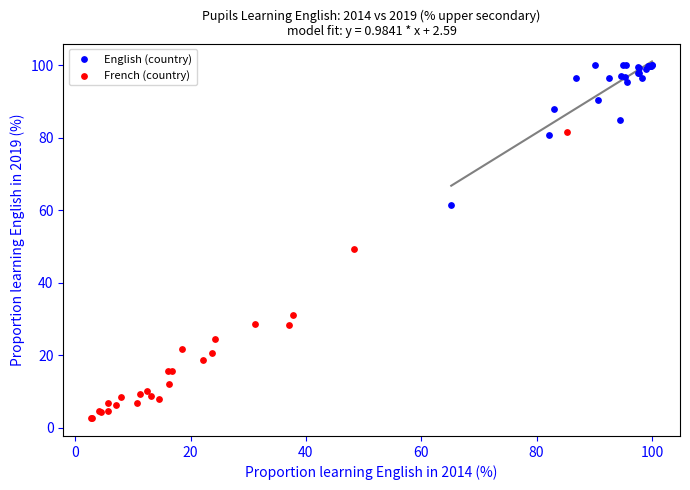

Which series reaches the minimum Y coordinate?

French (country)